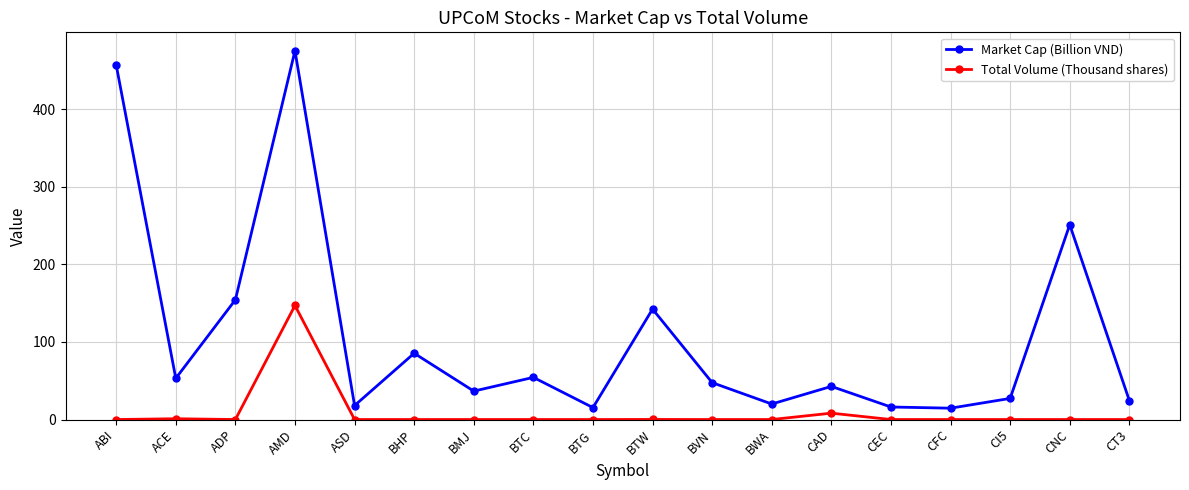

Which series has the widest spread of values?

Market Cap (Billion VND)